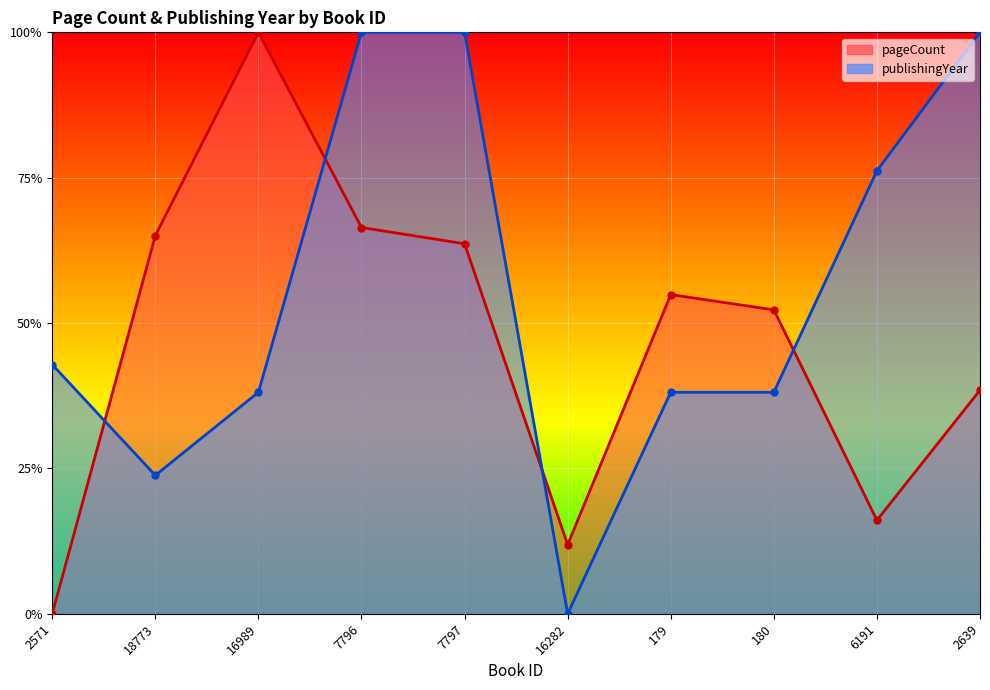

Is it true that publishingYear equals 0.5 at 7797?

False